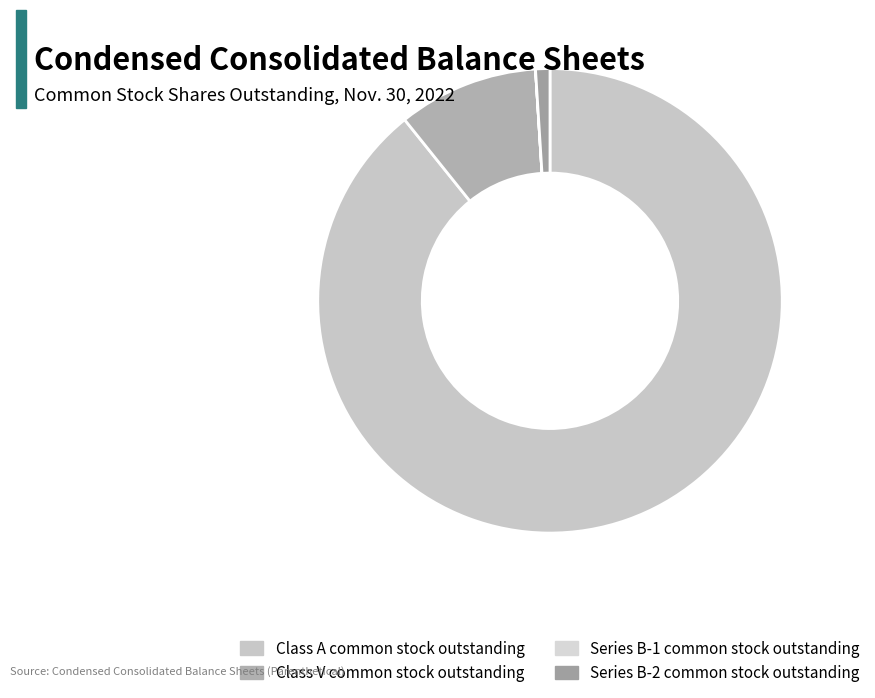

Is there any slice that represents more than half of the pie?

Yes